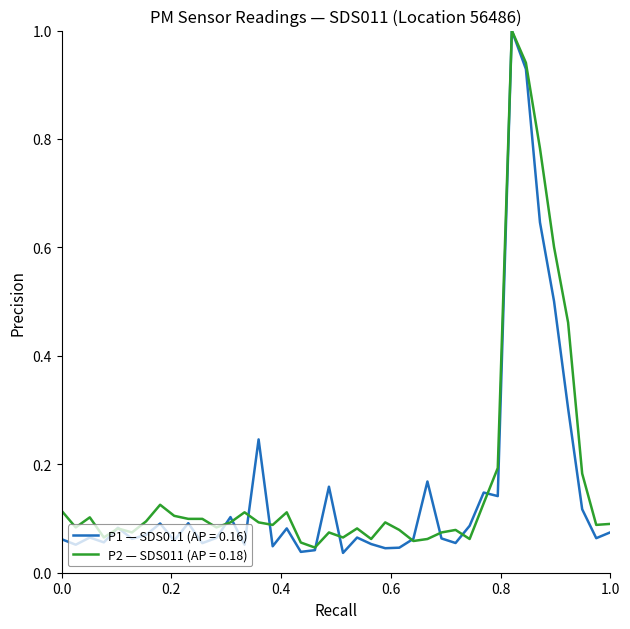

Which series has the largest range (max minus min)?

P1 — SDS011 (AP = 0.16)